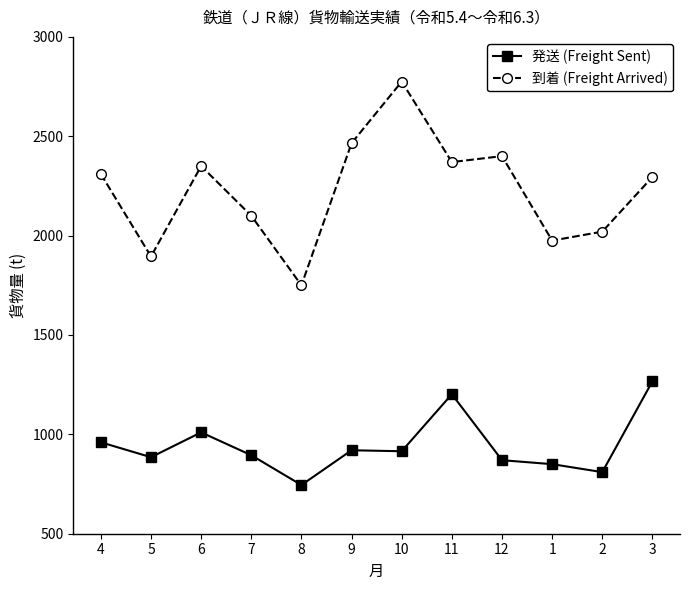

What is the lowest value of the 到着 (Freight Arrived) series?

1750